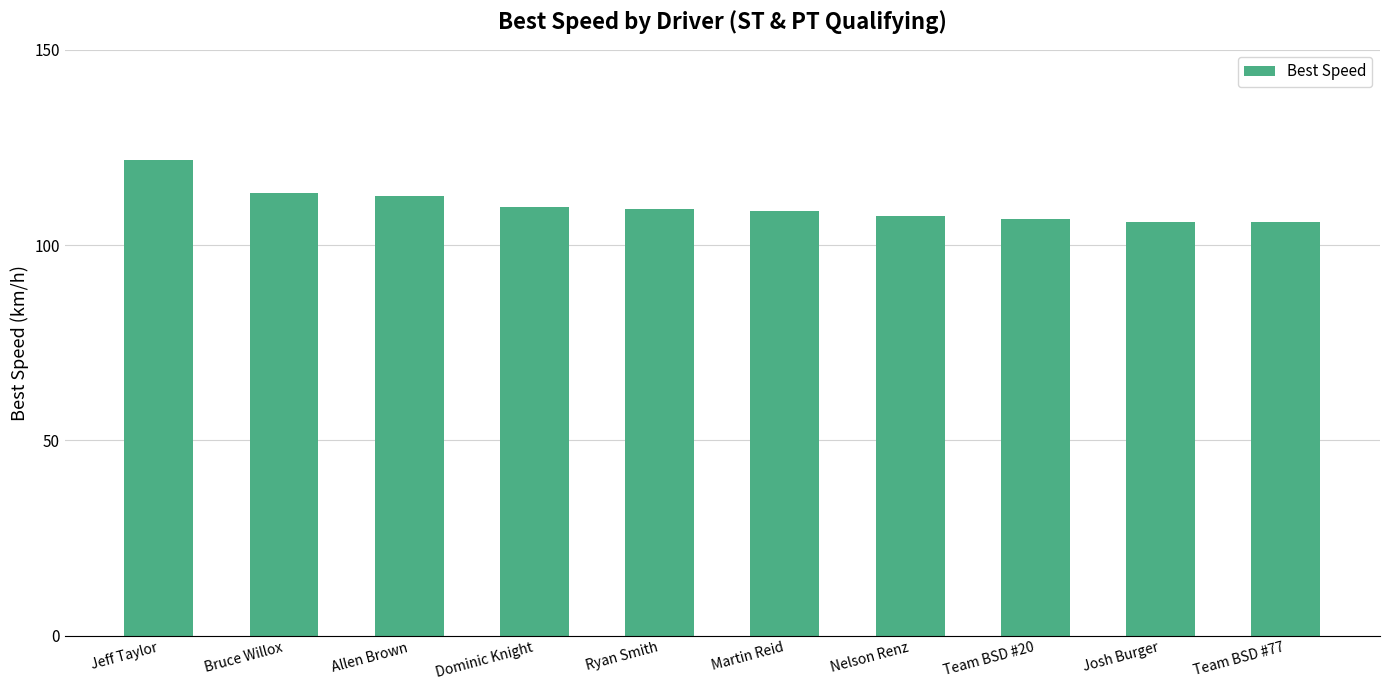

What is the average value?

110.1